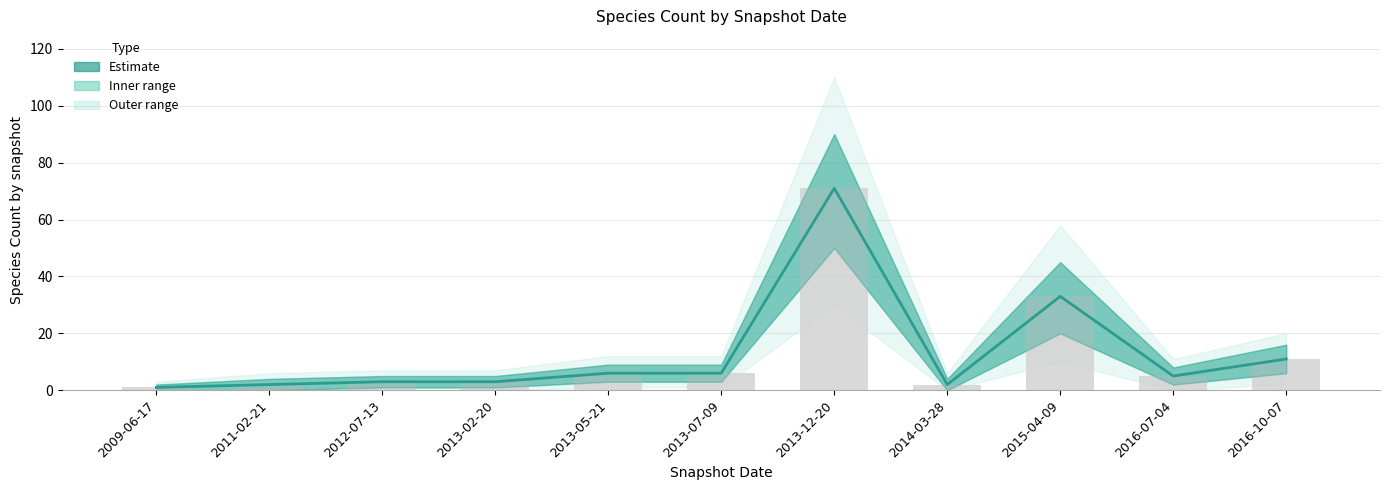

What is the label of the 11th bar from the left?

2016-10-07